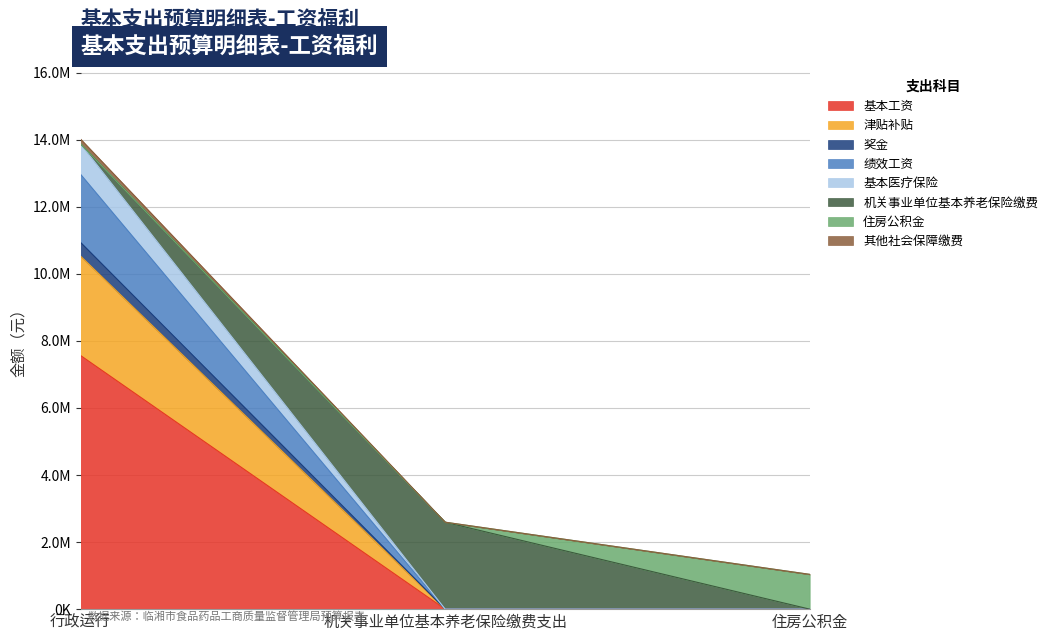

At which label does 津贴补贴 reach its minimum?

机关事业单位基本养老保险缴费支出